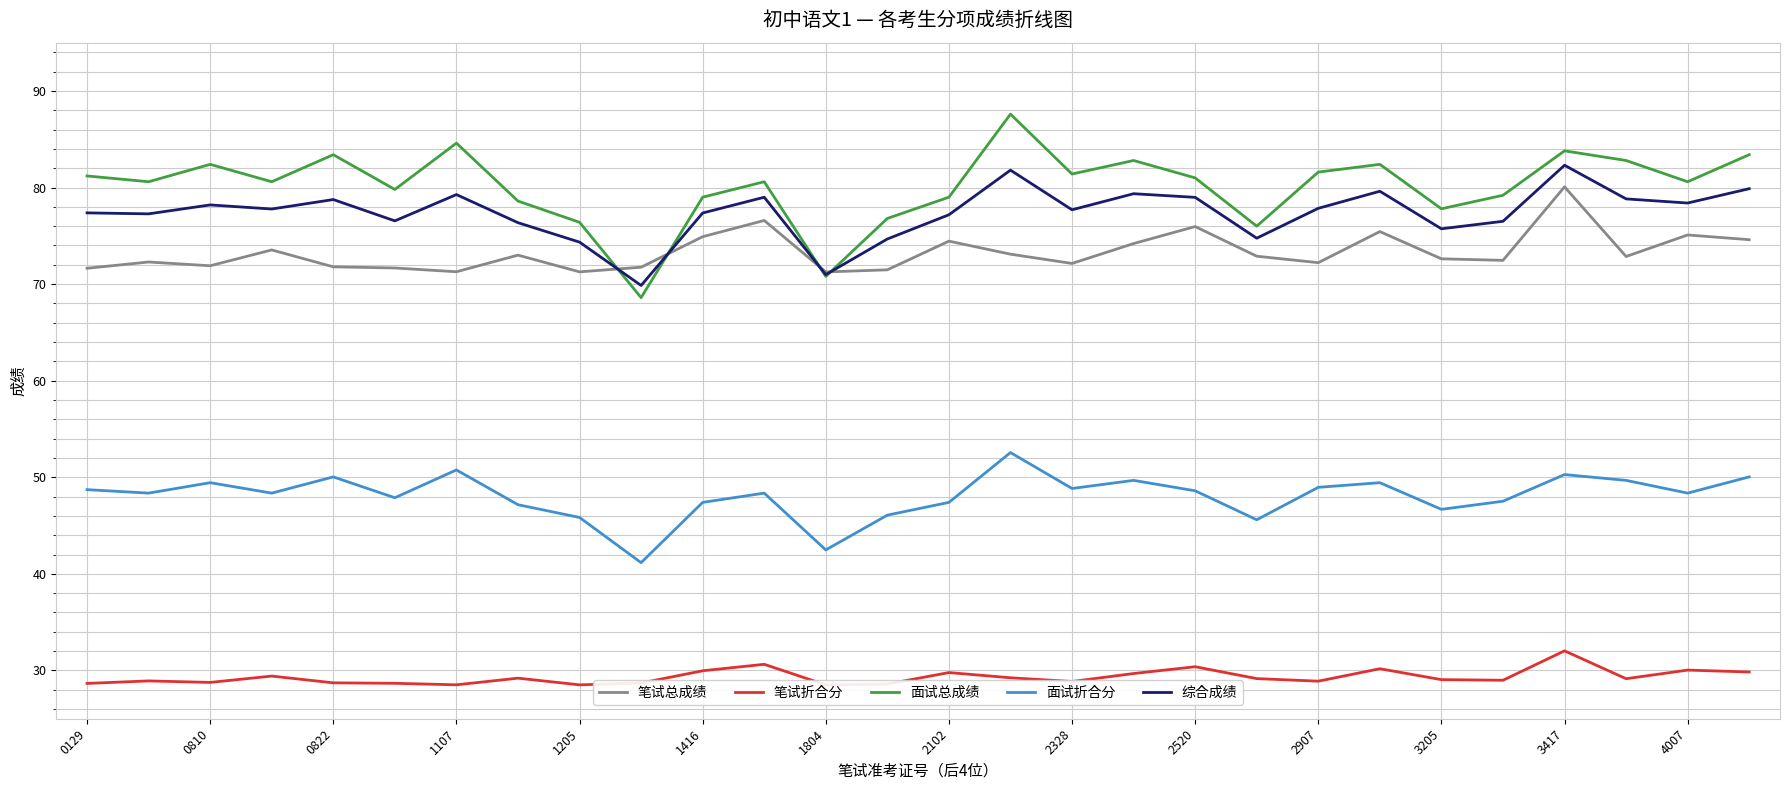

True or false: 综合成绩 has a value of 77.4 at 0129.

True